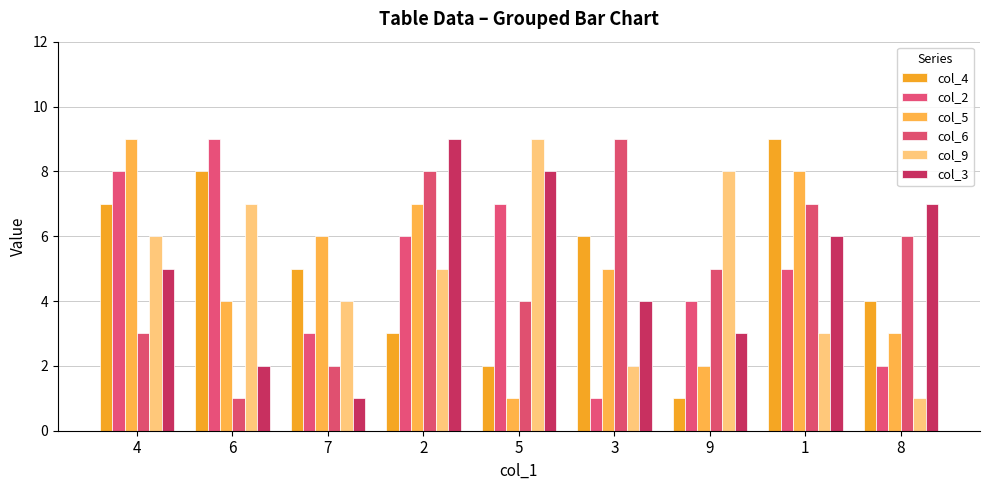

How many groups of bars are there?

9